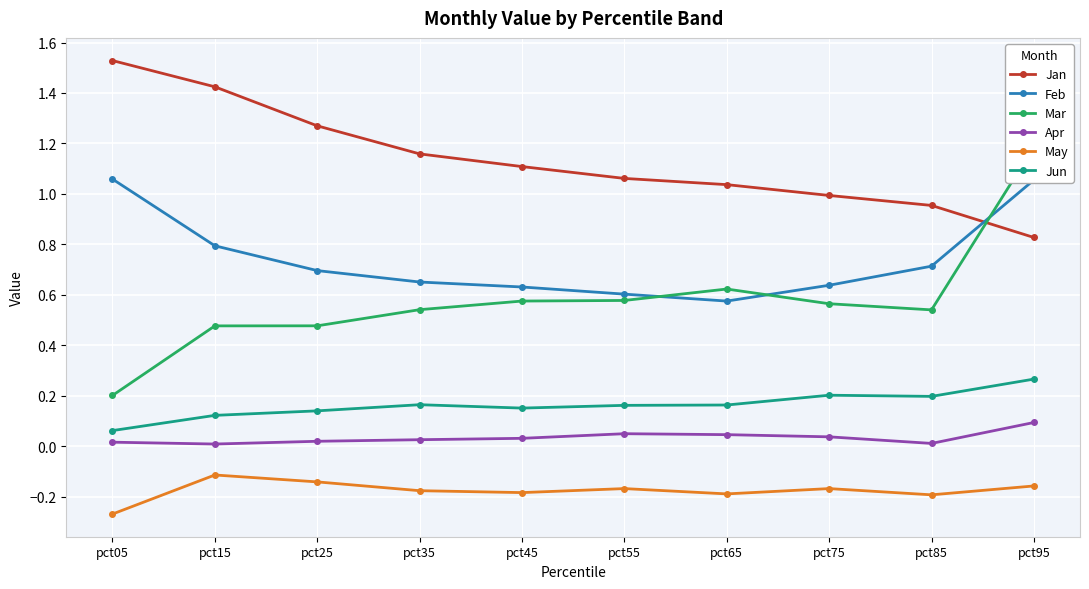

True or false: Jun and Mar intersect in this chart.

False